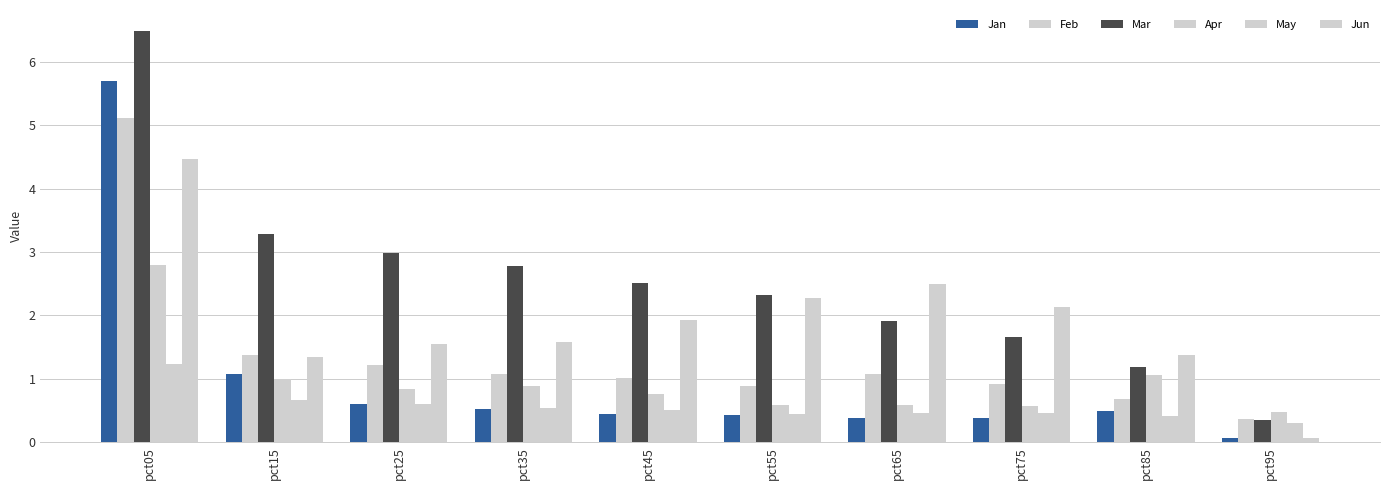

Which category has the highest value across all series?

pct05